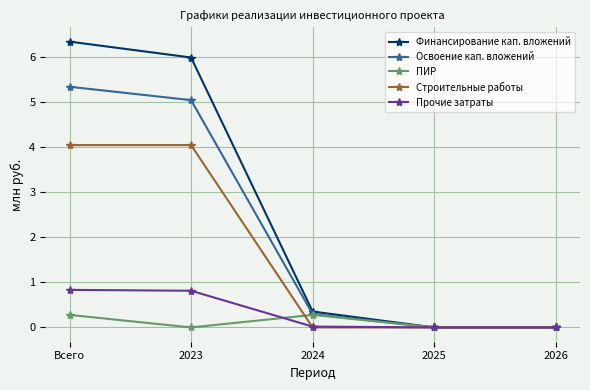

The value of Финансирование кап. вложений at 2024 is 0.1. True or false?

False